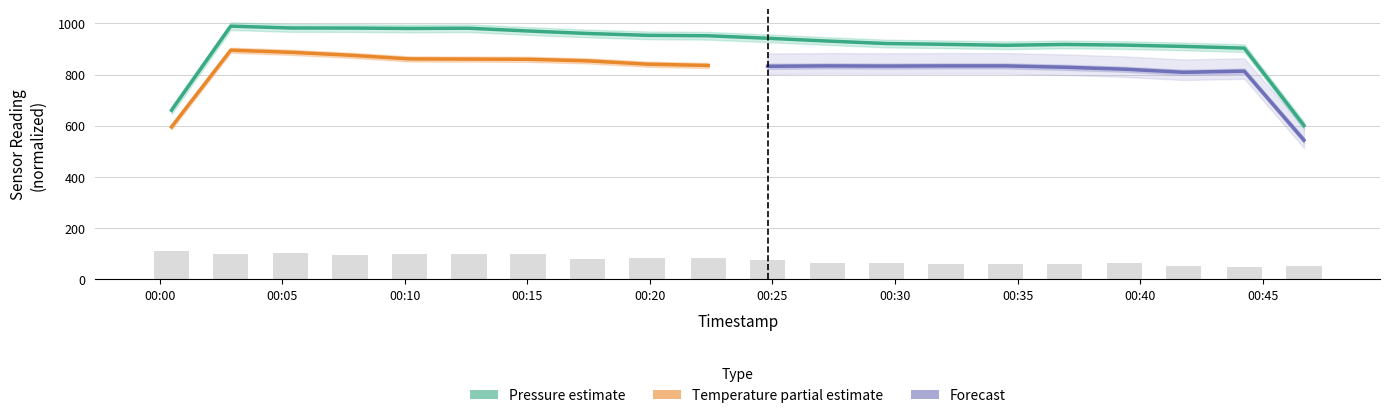

List the labels in order of value, smallest first.

2023-05-15T00:44:15, 2023-05-15T00:46:41, 2023-05-15T00:41:47, 2023-05-15T00:32:05, 2023-05-15T00:34:30, 2023-05-15T00:36:55, 2023-05-15T00:39:21, 2023-05-15T00:27:14, 2023-05-15T00:29:39, 2023-05-15T00:24:48, 2023-05-15T00:17:27, 2023-05-15T00:19:53, 2023-05-15T00:22:23, 2023-05-15T00:07:46, 2023-05-15T00:15:02, 2023-05-15T00:10:11, 2023-05-15T00:02:54, 2023-05-15T00:12:37, 2023-05-15T00:05:21, 2023-05-15T00:00:29